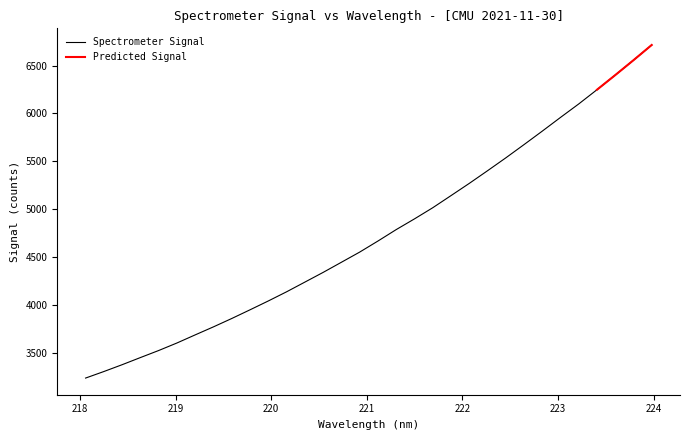

What is the minimum value for Spectrometer Signal?

3236.1